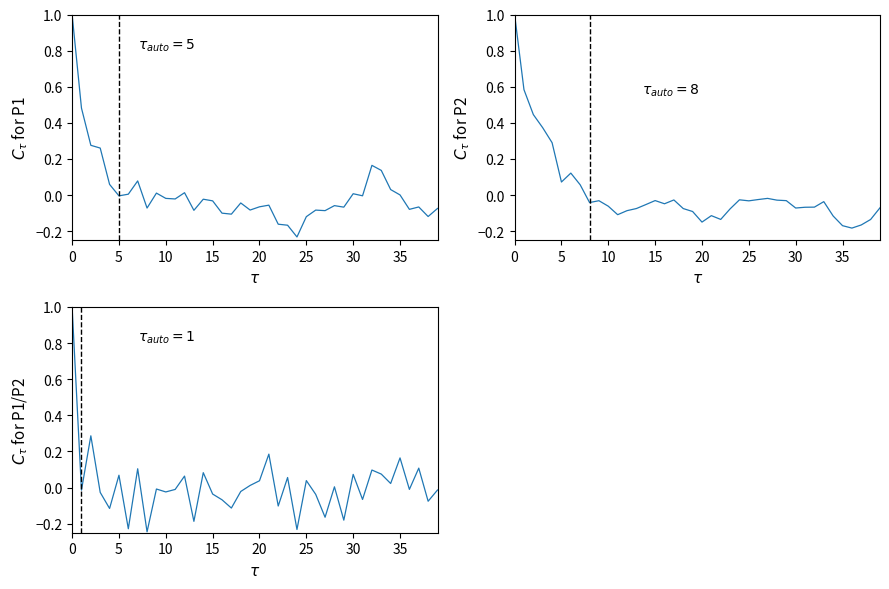

What is the value of the P1/P2 point at the 7th from the left?

-0.2